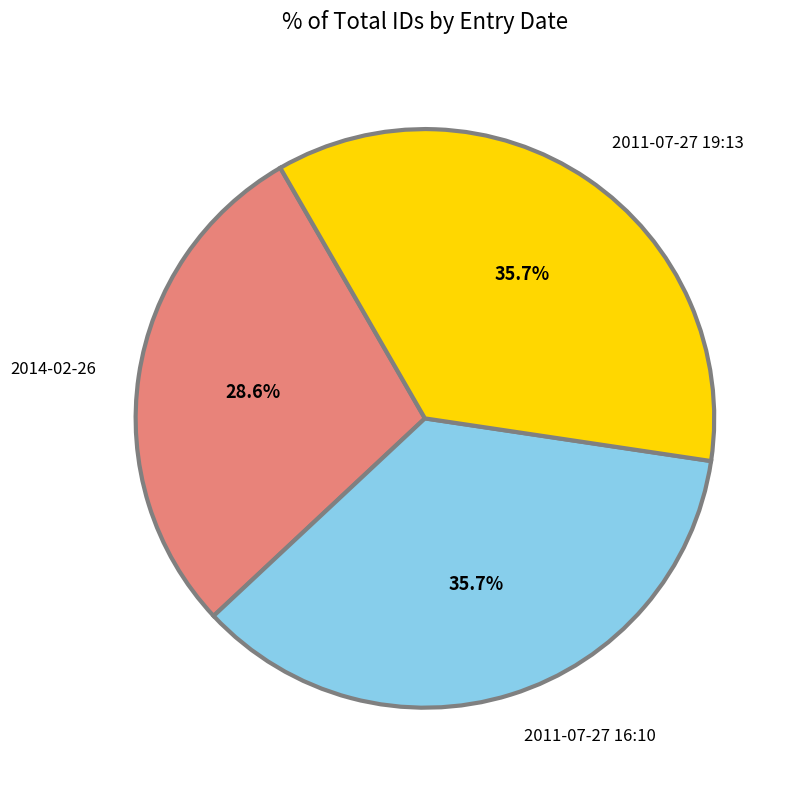

To the nearest percent, what percentage of the pie is 2011-07-27 19:13?

36%